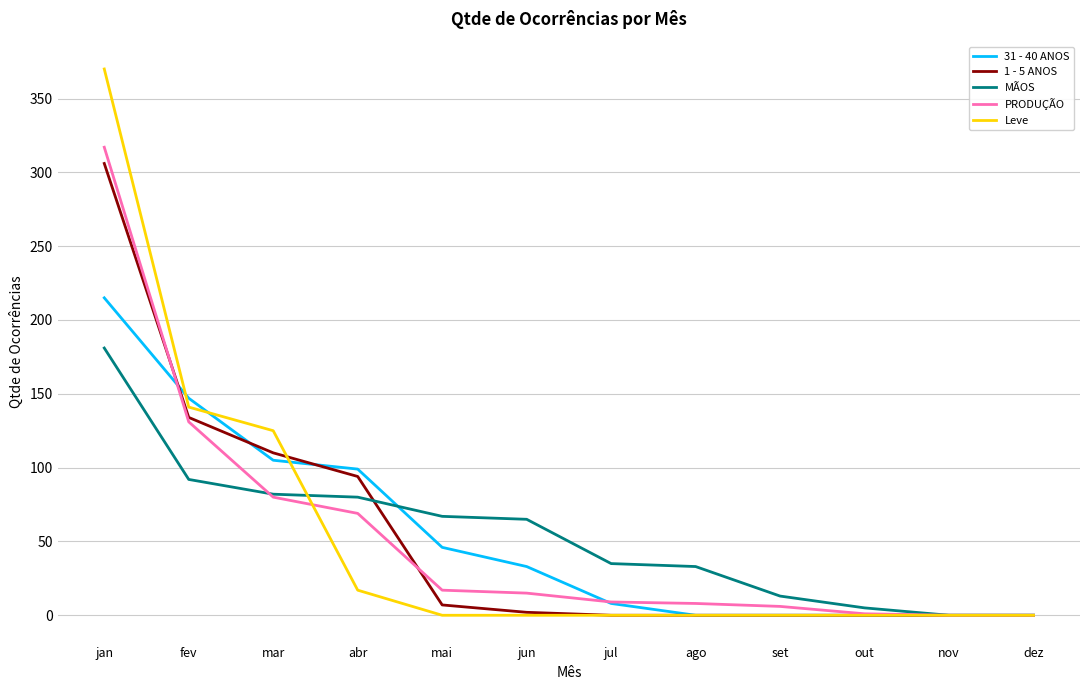

Which label corresponds to the largest value in the chart?

jan